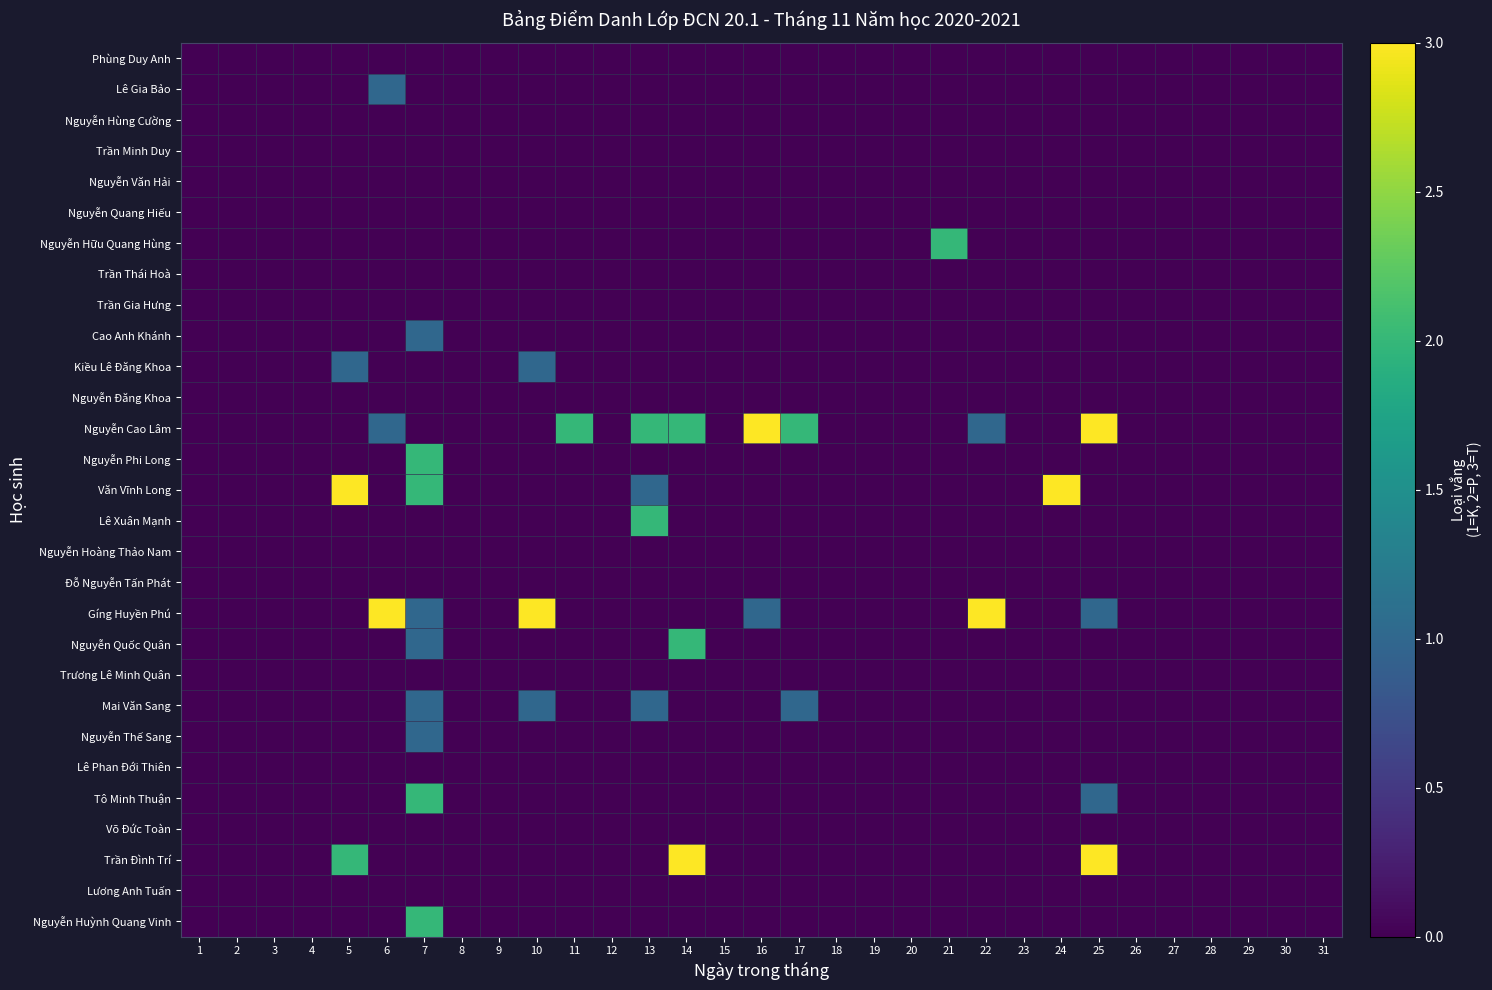

At which category is the sum across all series the highest?

7